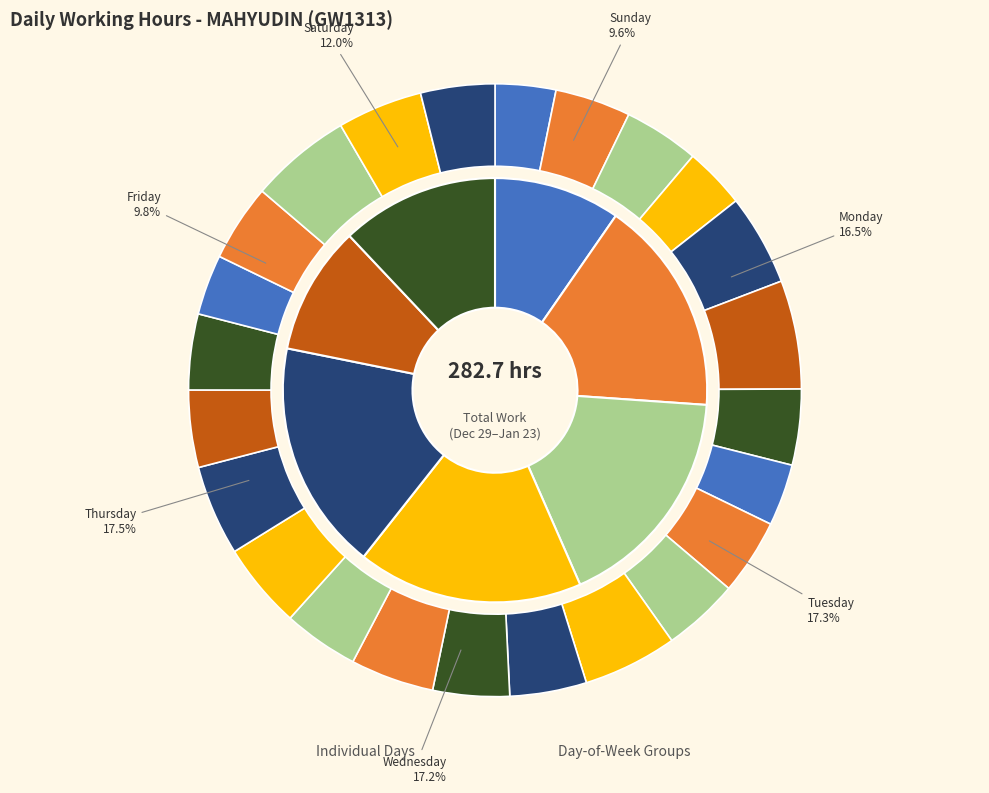

Is the sum of Tue 31 and Fri 17 greater than half?

No